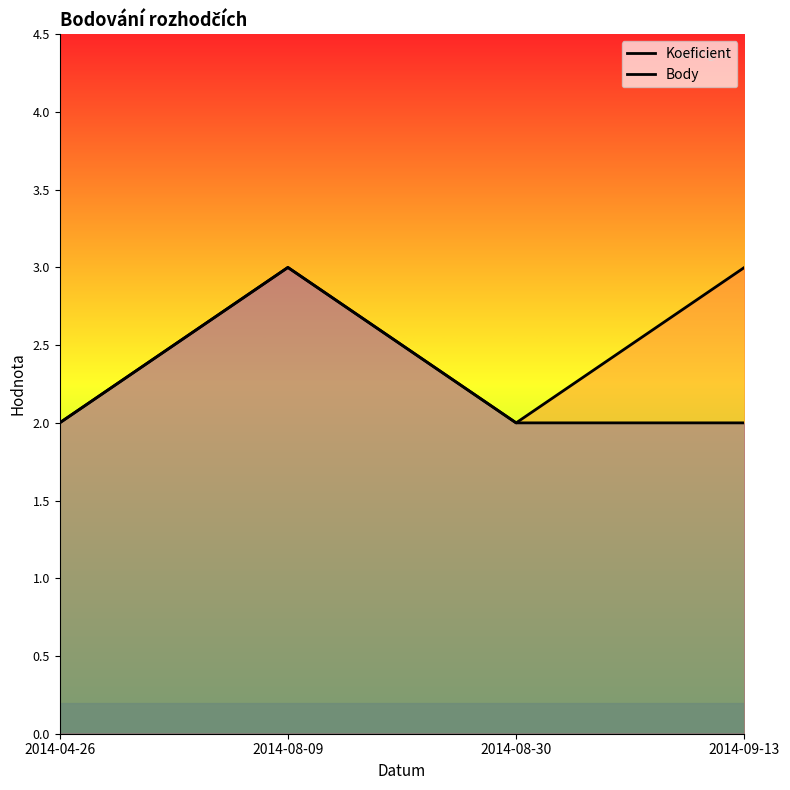

List the series in order of their overall mean, lowest first.

Koeficient, Body